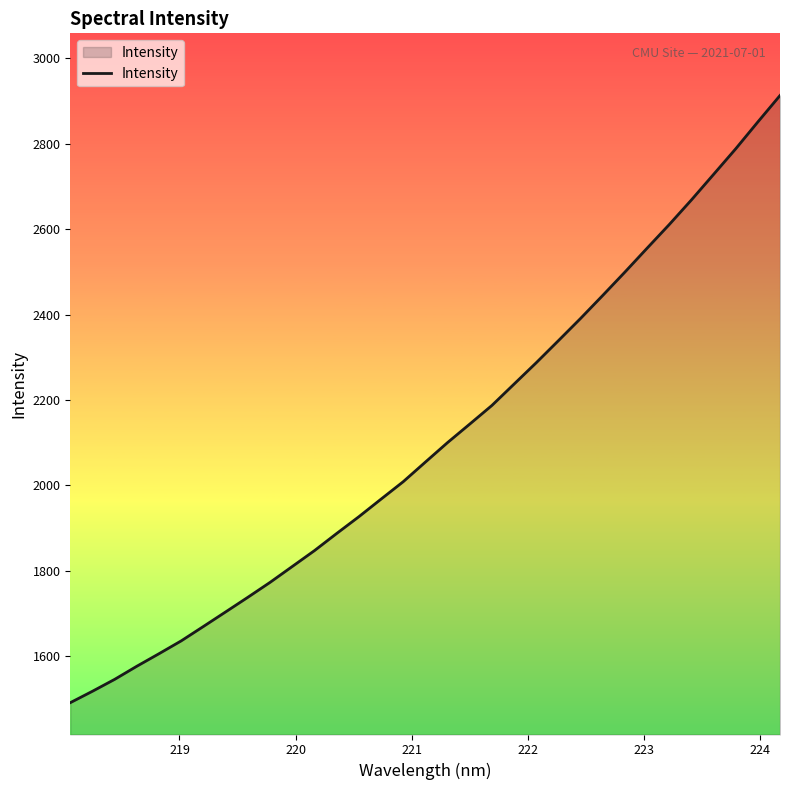

What is the difference between the maximum and minimum values?

1422.3